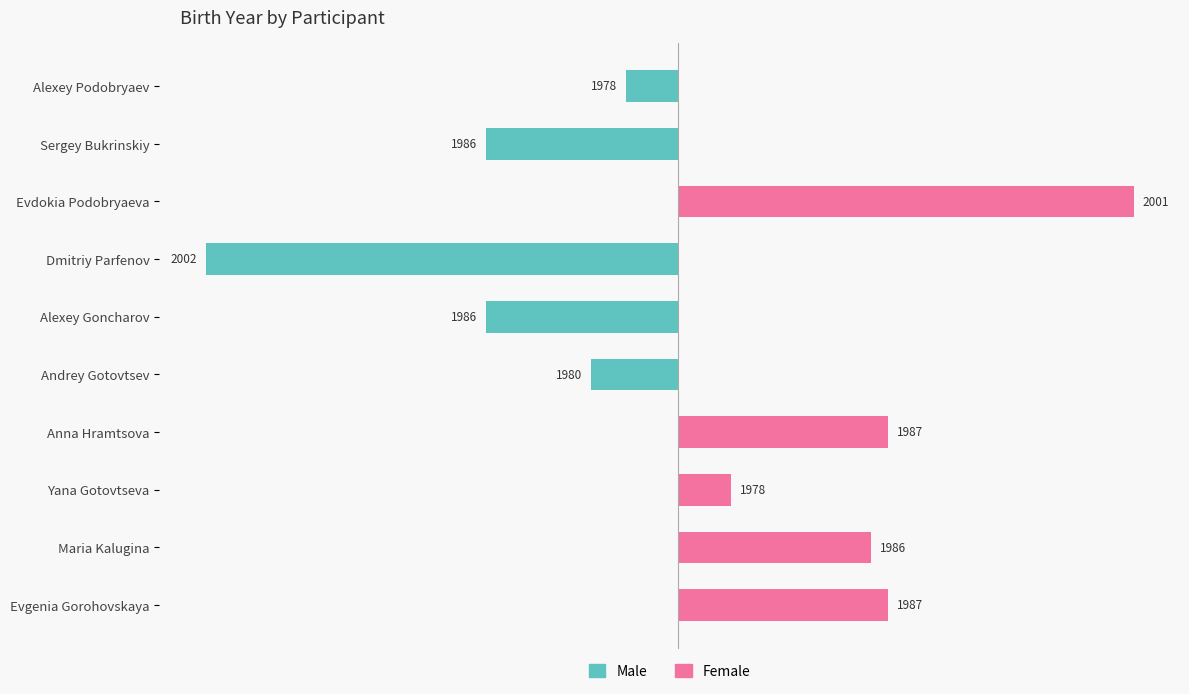

What are all the series names shown in the legend?

Male, Female